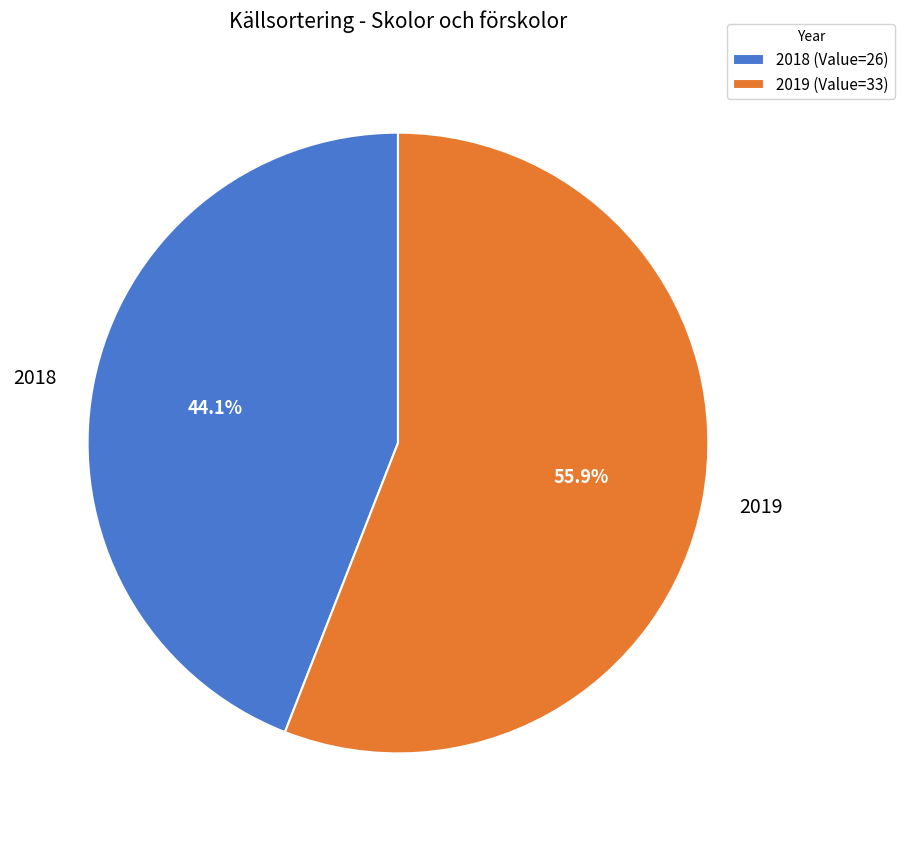

What percentage is NOT represented by 2018?

55.9%